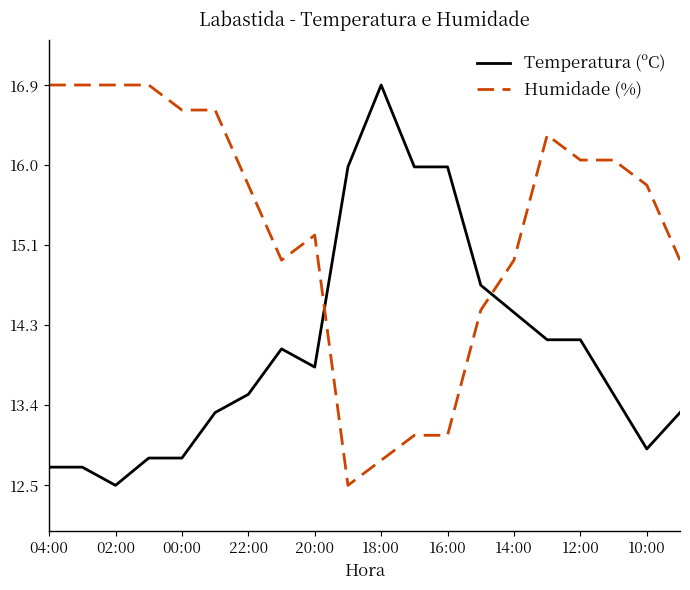

What is the difference between the maximum and minimum values in the Temperatura (ºC) series?

4.4